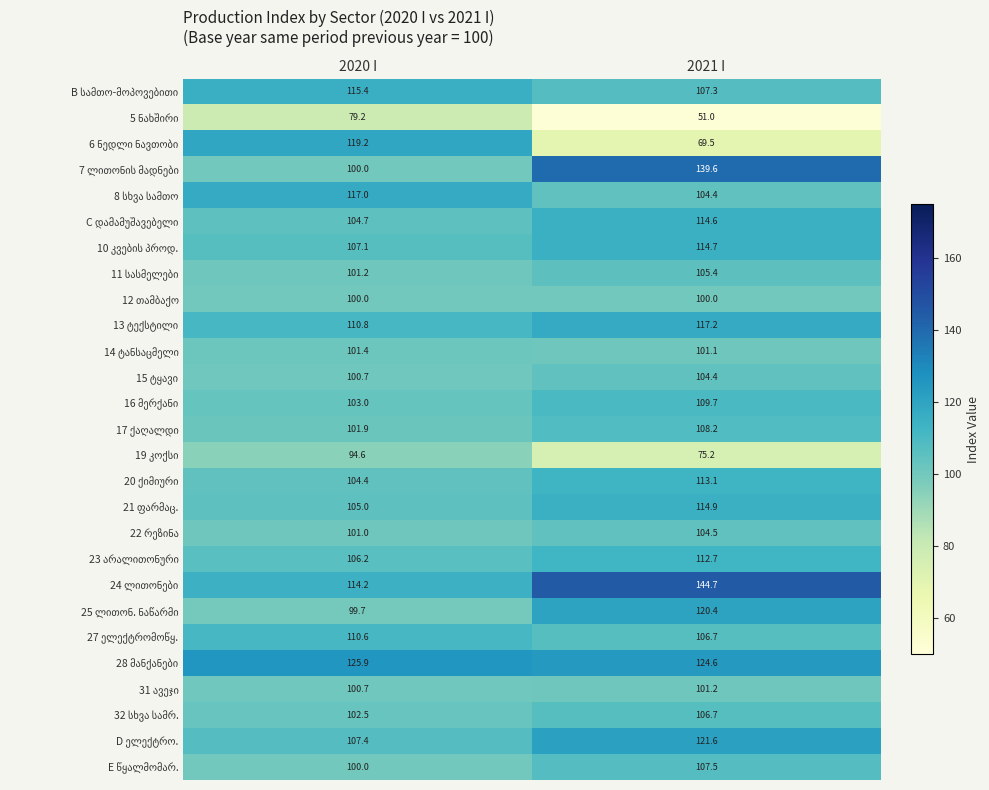

What is the maximum value shown in the chart?

144.7